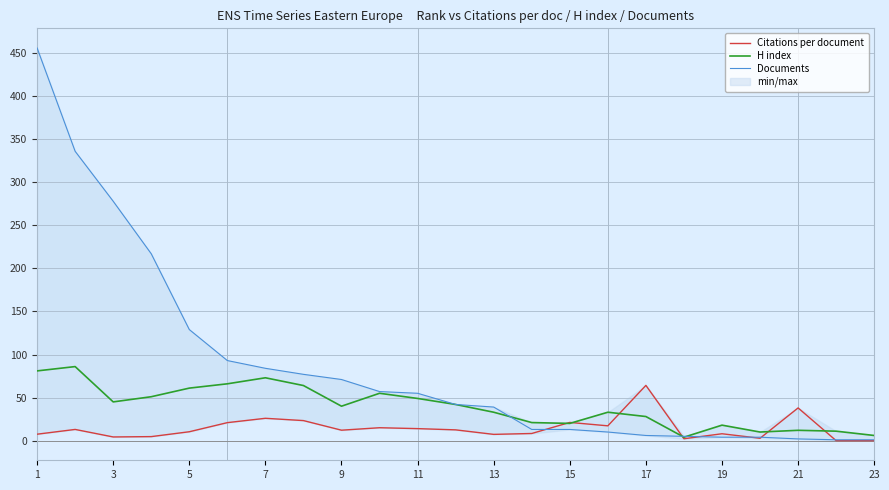

At which category is the sum across all series the highest?

1